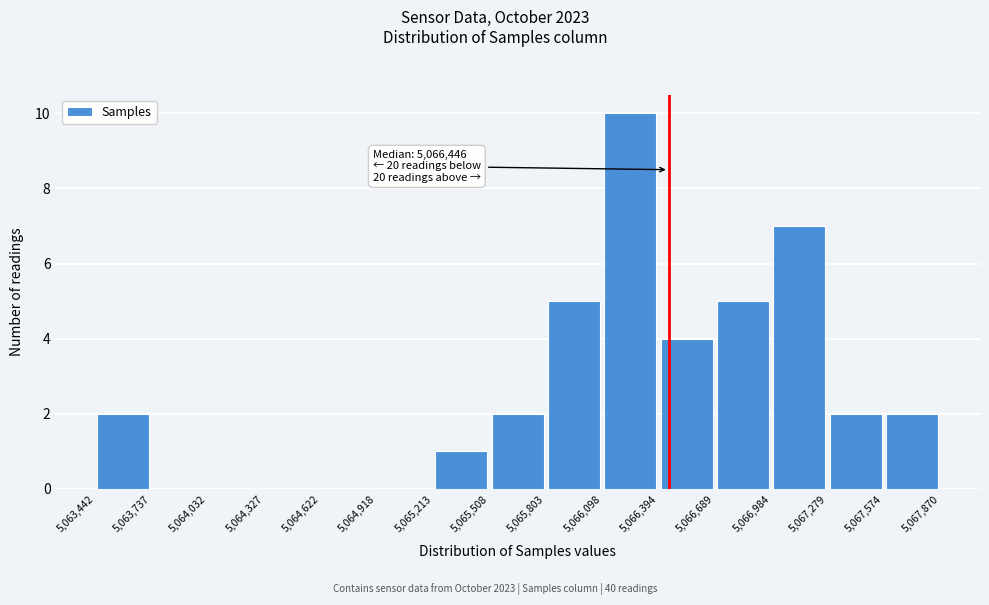

Which range on the x-axis has the tallest bar?

5,066,098 to 5,066,394